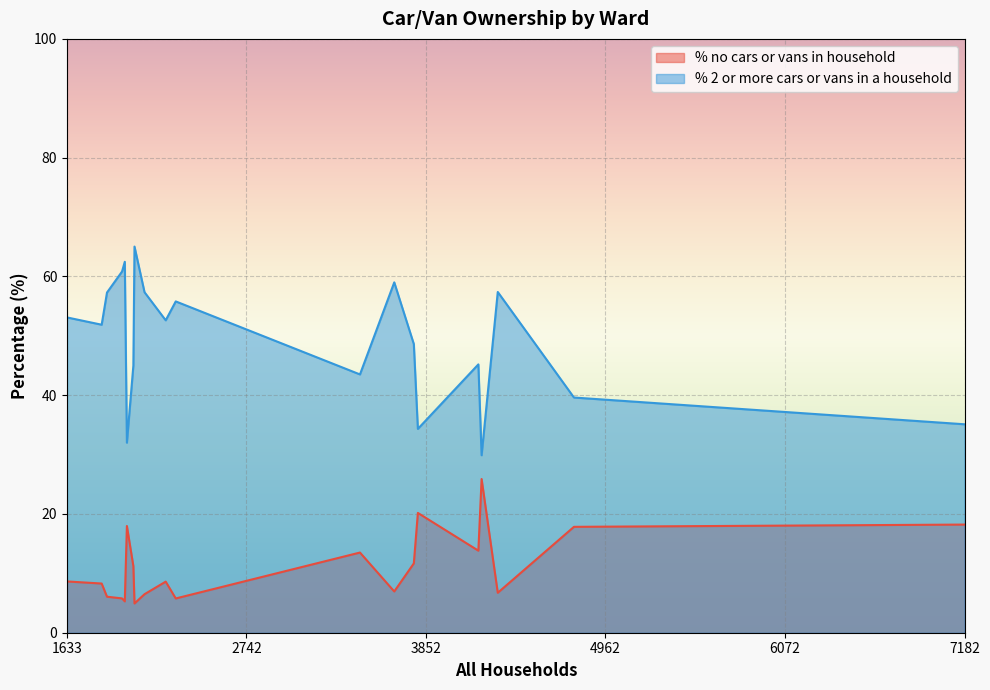

What is the maximum value for % no cars or vans in household?

25.9